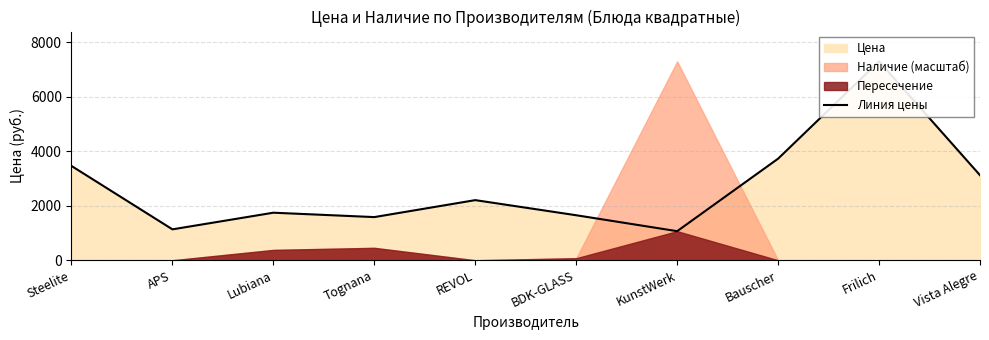

Where does the data first go above 2204?

Steelite